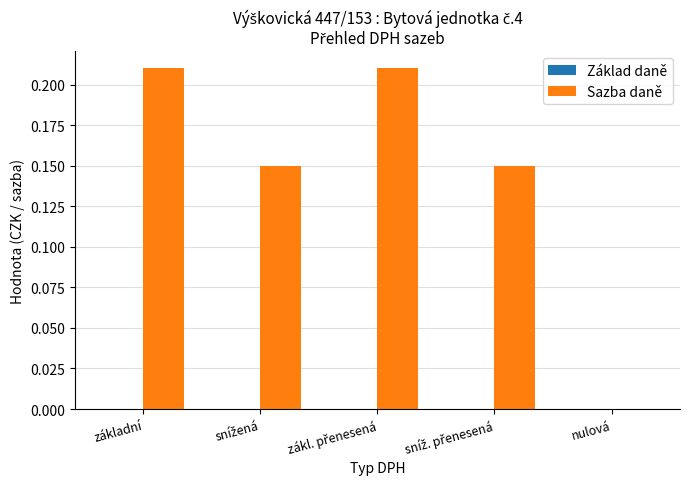

The value at nulová is 0.0. True or false?

True